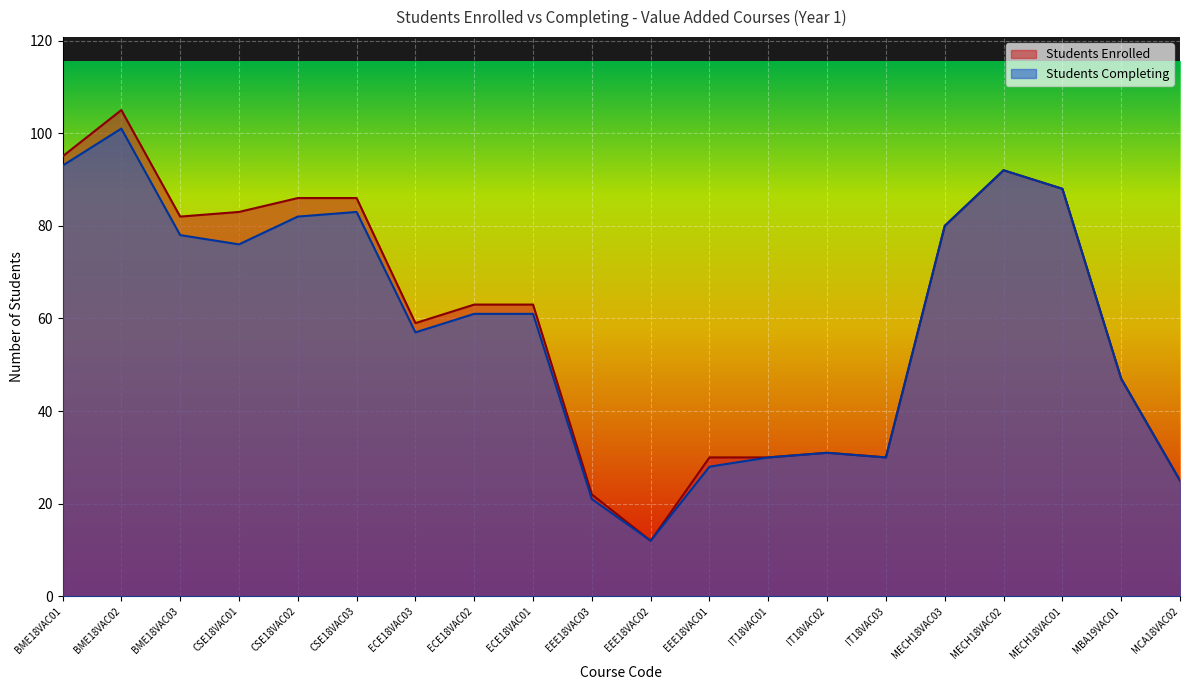

At how many categories does at least one series exceed 80?

8